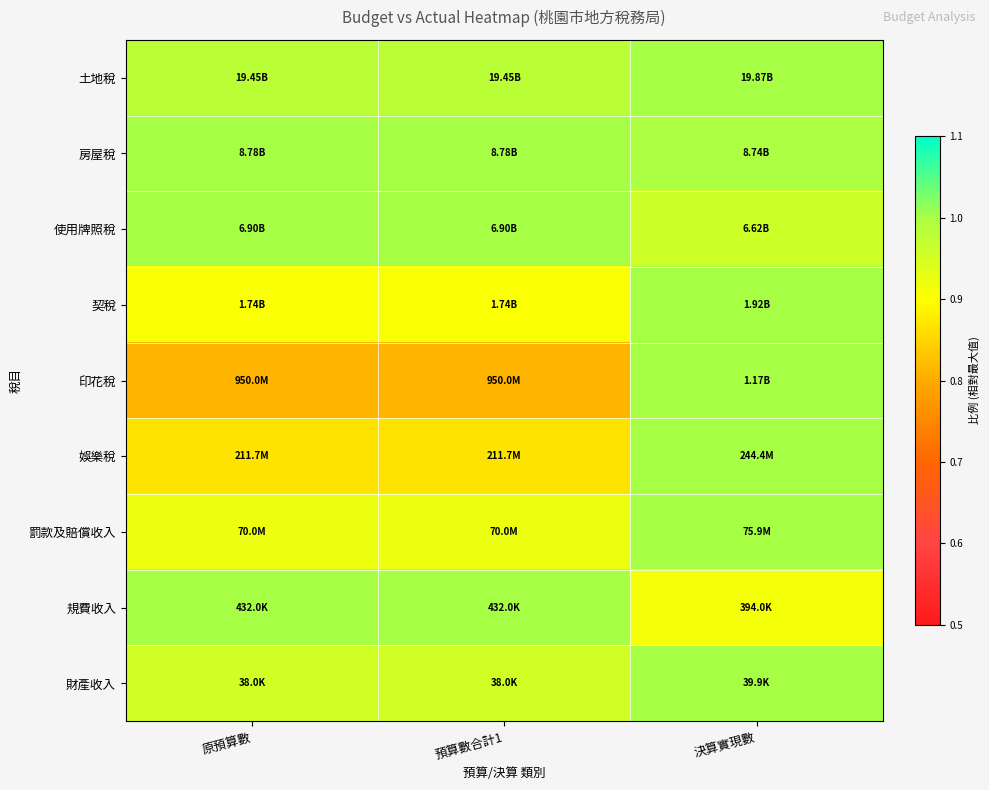

Reading left to right, transcribe all the data shown in this chart.

土地稅: 原預算數=1.0	預算數合計1=1.0	決算實現數=1.0
房屋稅: 原預算數=1.0	預算數合計1=1.0	決算實現數=1.0
使用牌照稅: 原預算數=1.0	預算數合計1=1.0	決算實現數=1.0
契稅: 原預算數=0.9	預算數合計1=0.9	決算實現數=1.0
印花稅: 原預算數=0.8	預算數合計1=0.8	決算實現數=1.0
娛樂稅: 原預算數=0.9	預算數合計1=0.9	決算實現數=1.0
罰款及賠償收入: 原預算數=0.9	預算數合計1=0.9	決算實現數=1.0
規費收入: 原預算數=1.0	預算數合計1=1.0	決算實現數=0.9
財產收入: 原預算數=1.0	預算數合計1=1.0	決算實現數=1.0